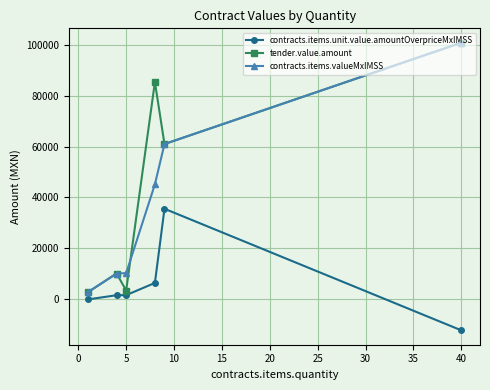

List the series in order of their peak value, lowest first.

contracts.items.unit.value.amountOverpriceMxIMSS, tender.value.amount, contracts.items.valueMxIMSS